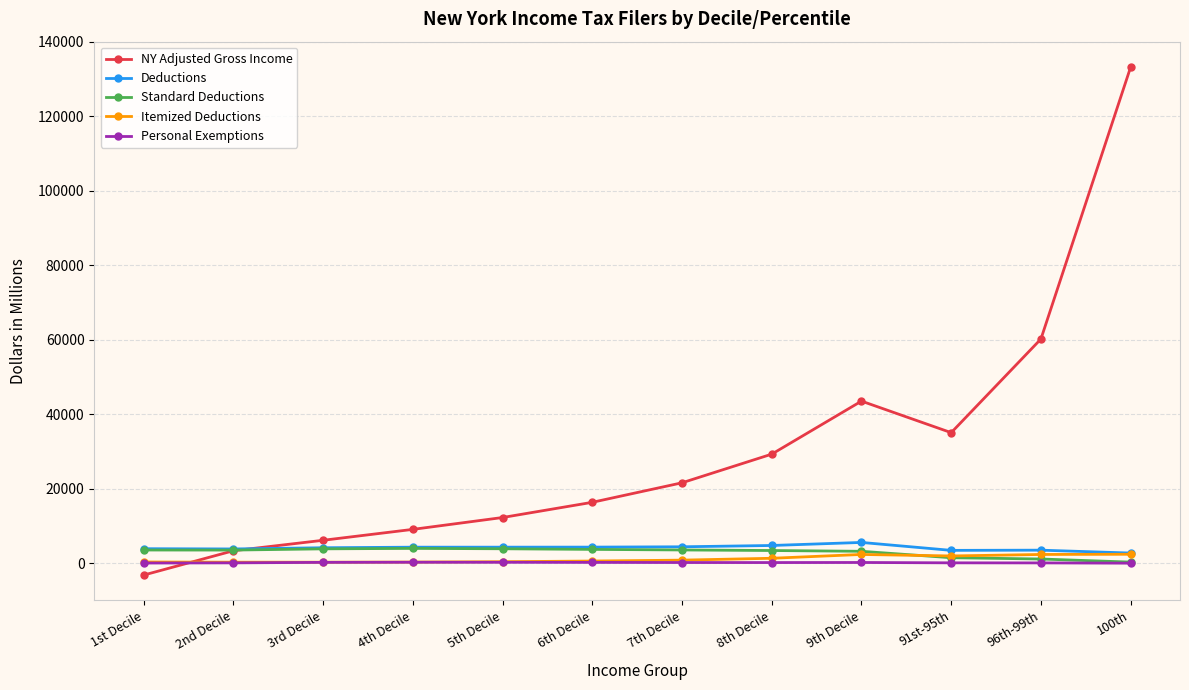

At which category is the sum across all series the highest?

100th